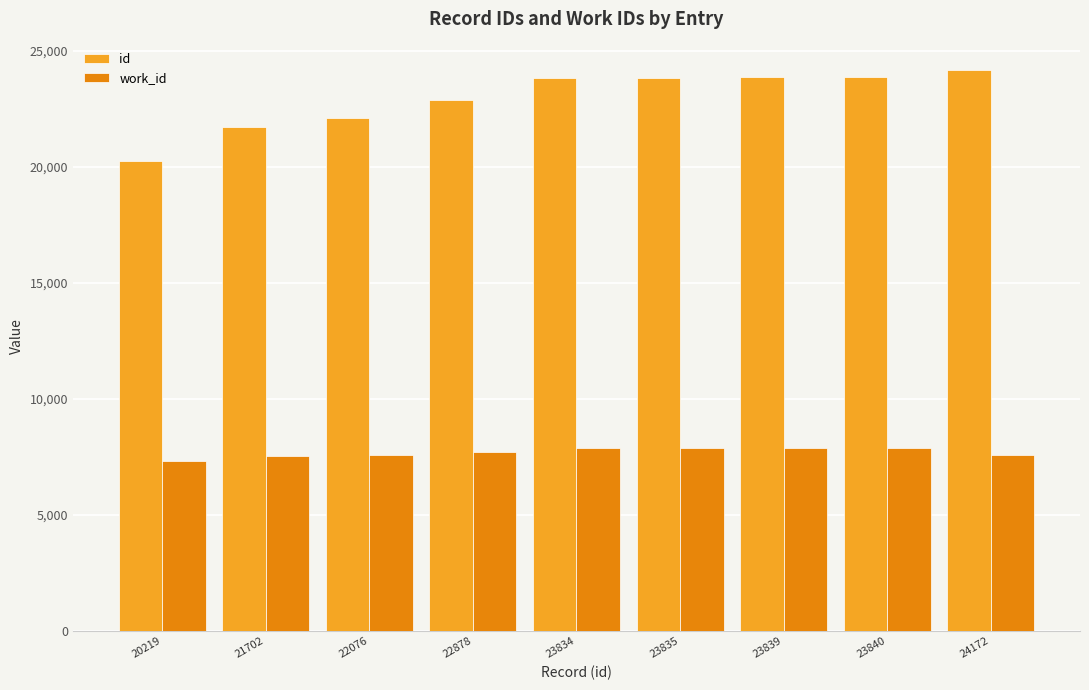

Is the value of work_id at 21702 greater than the value of id at 23835?

No